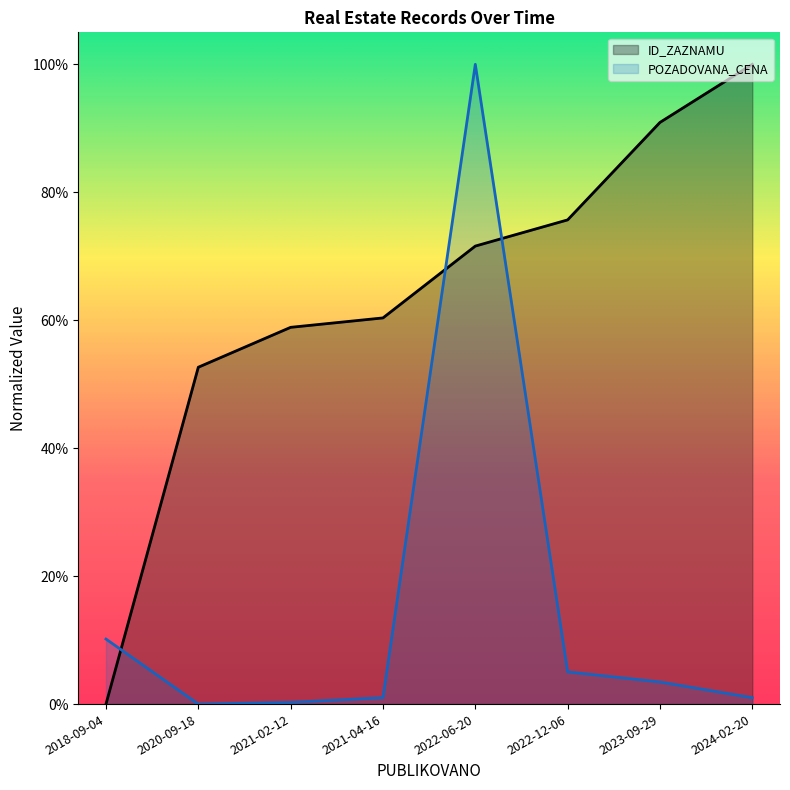

Which series changed the most between 2018-09-04 and 2024-02-20?

ID_ZAZNAMU